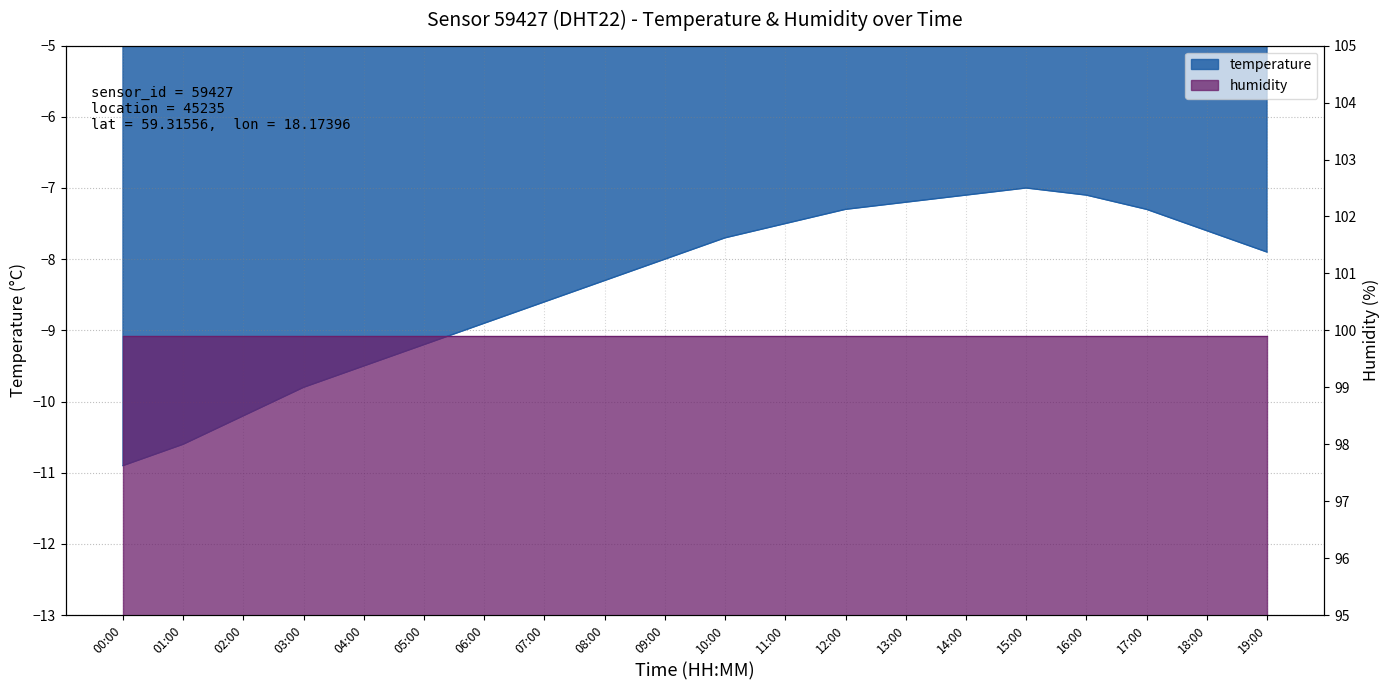

Reading left to right, extract all data points from this chart.

00:00=-10.9	01:00=-10.6	02:00=-10.2	03:00=-9.8	04:00=-9.5	05:00=-9.2	06:00=-8.9	07:00=-8.6	08:00=-8.3	09:00=-8.0	10:00=-7.7	11:00=-7.5	12:00=-7.3	13:00=-7.2	14:00=-7.1	15:00=-7.0	16:00=-7.1	17:00=-7.3	18:00=-7.6	19:00=-7.9